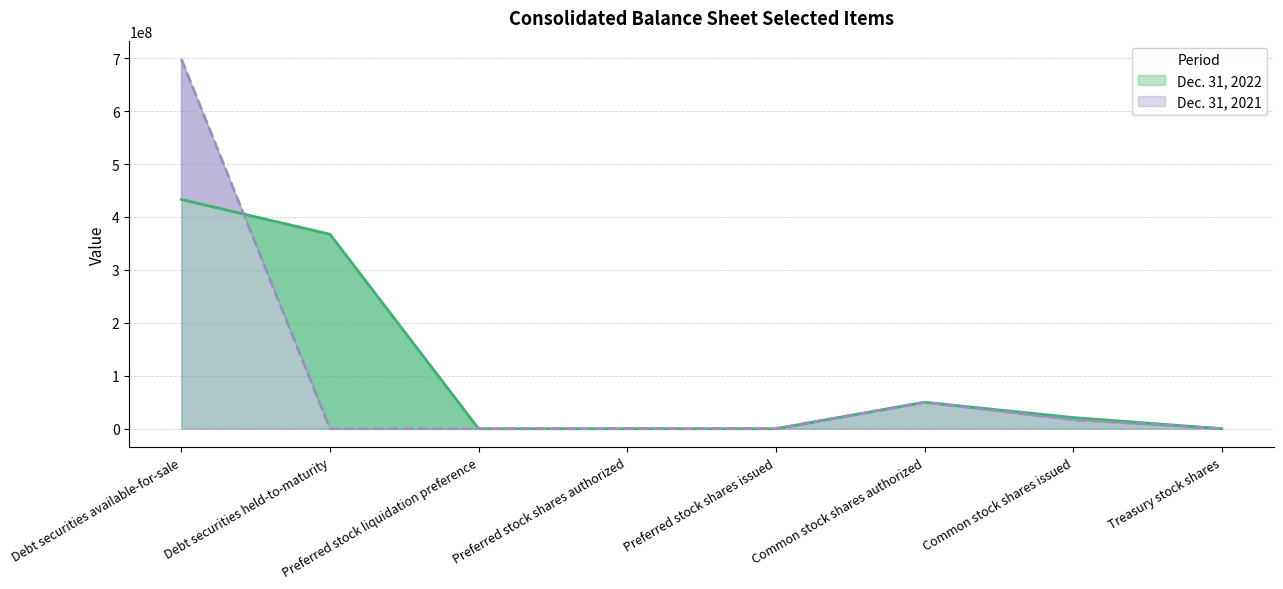

What is the maximum value for Dec. 31, 2021?

698085000